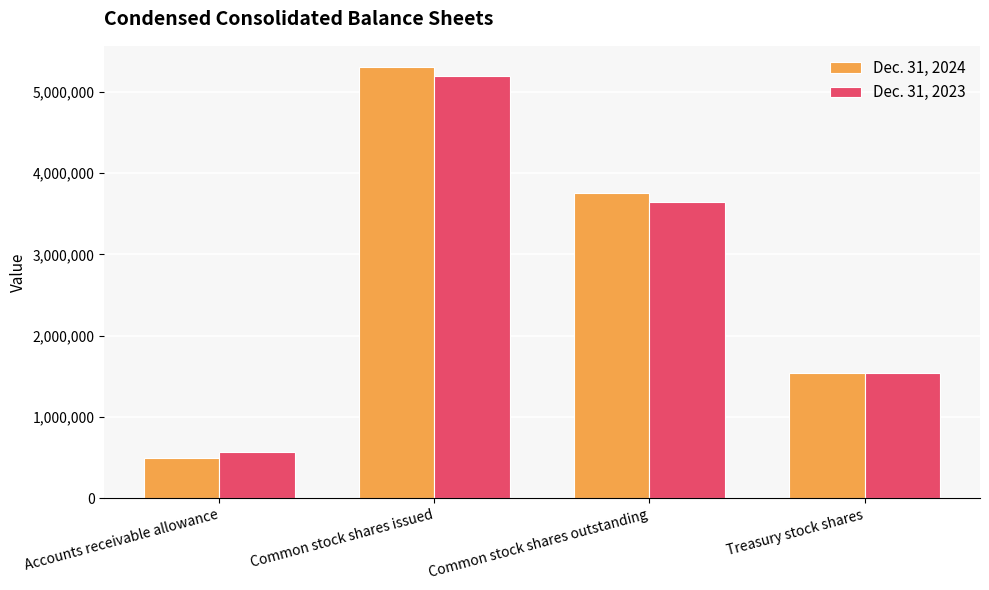

How many distinct data groups are displayed?

2